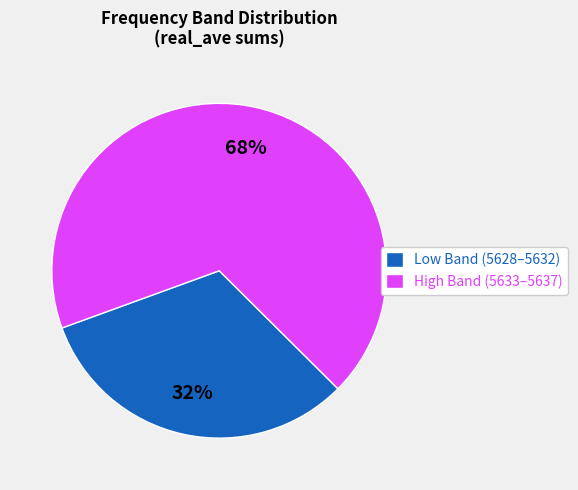

Rank the categories by value from lowest to highest.

Low Band (5628–5632), High Band (5633–5637)